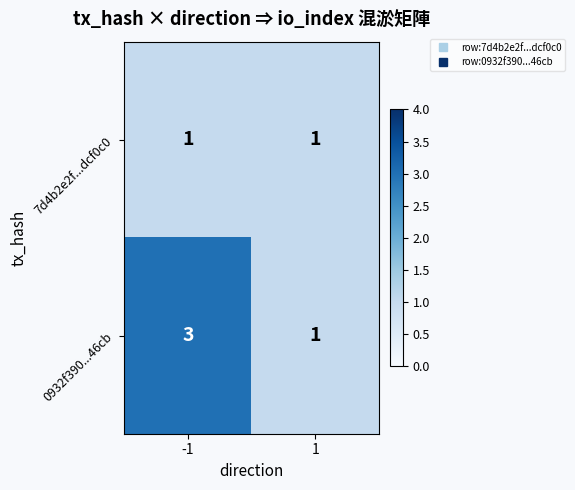

Reading left to right, extract all data points from this chart.

7d4b2e2f...dcf0c0: 1	1
0932f390...46cb: 3	1